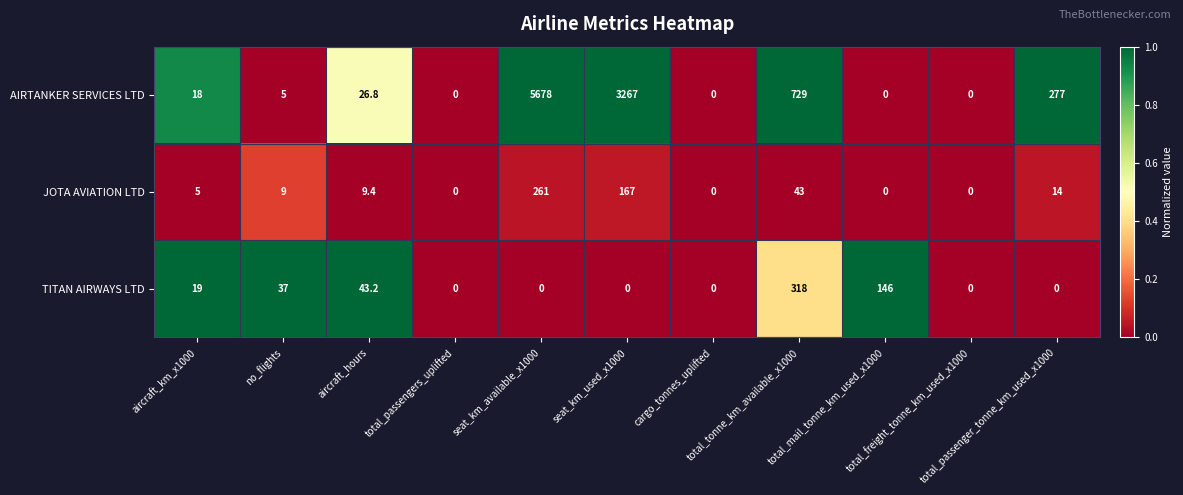

What is the sum of all AIRTANKER SERVICES LTD values?

10000.8